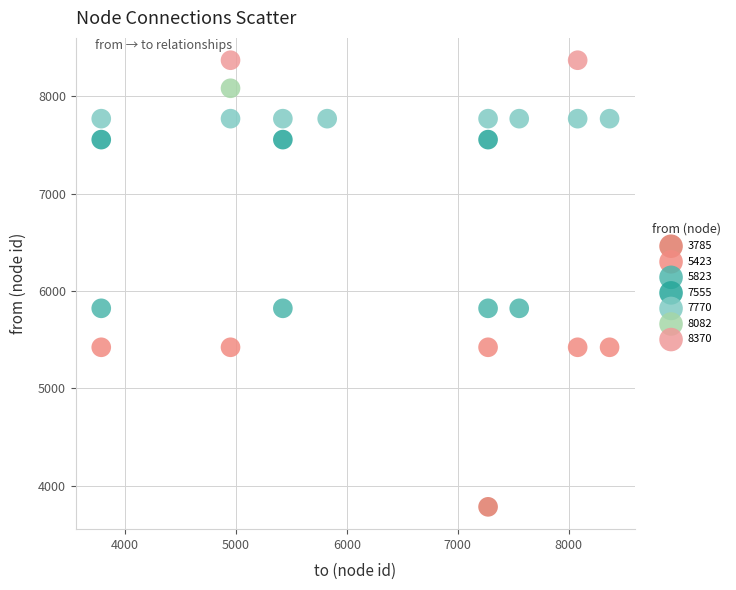

What are all the series names shown in the legend?

3785, 5423, 5823, 7555, 7770, 8082, 8370